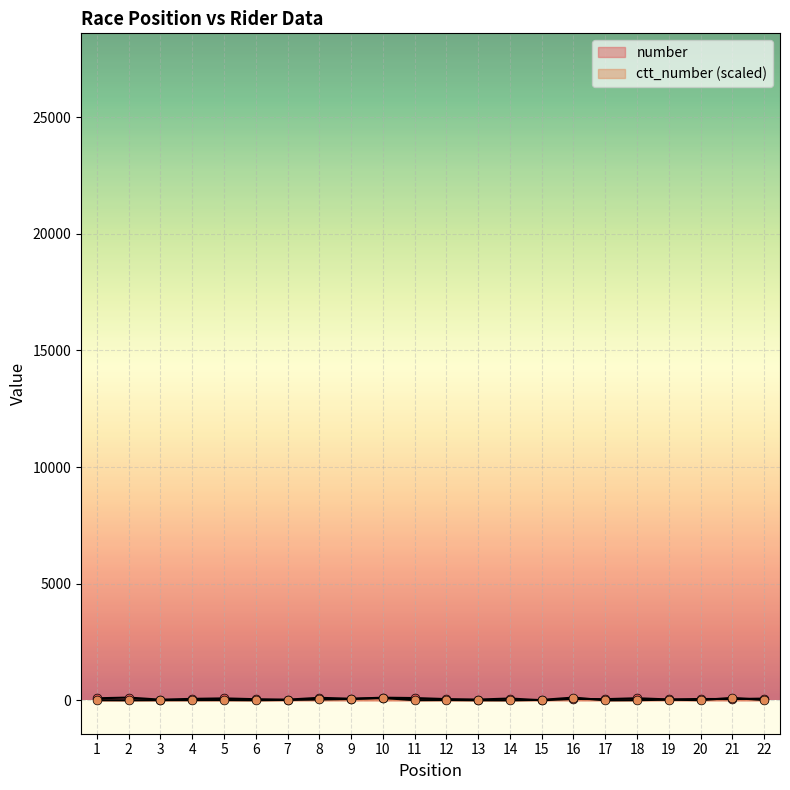

At which category is the sum across all series the highest?

10